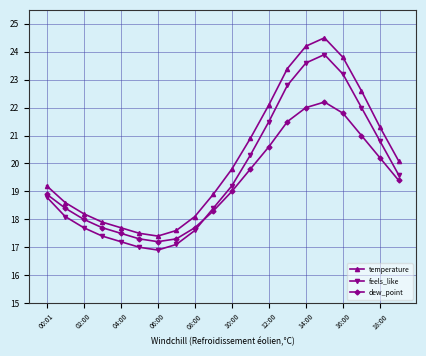

True or false: feels_like and temperature intersect in this chart.

False